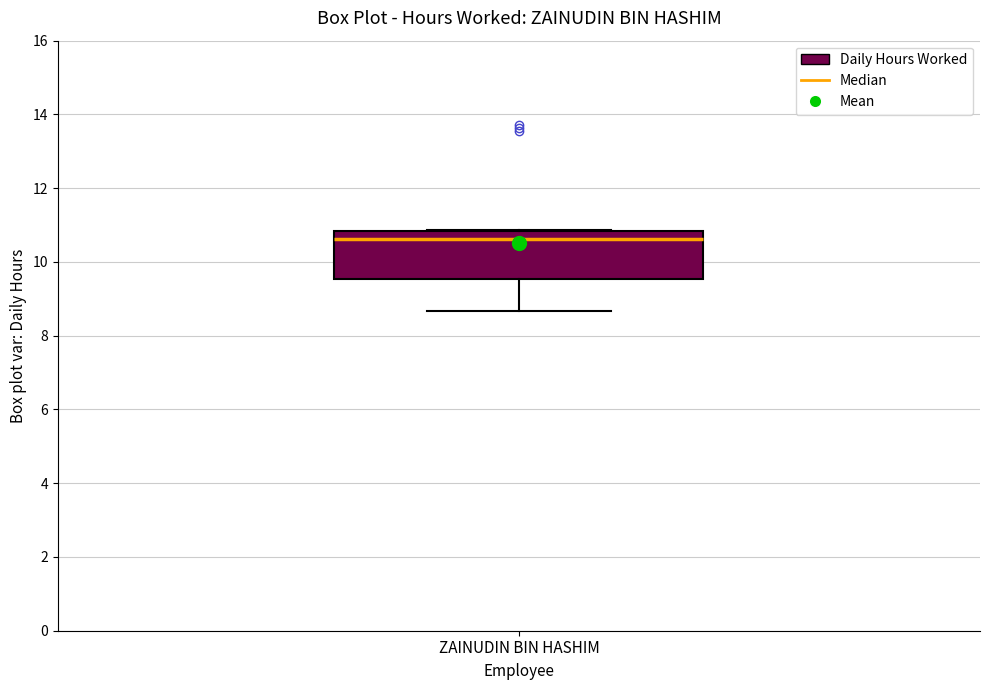

Read this box plot against the y-axis: the position of the median line, the range covered by the box, and the ends of both whiskers. The values are not printed on the chart, so give them approximately, as read against the axis.

median 10.6, box 9.6 to 10.8, whiskers 8.6 to 10.8